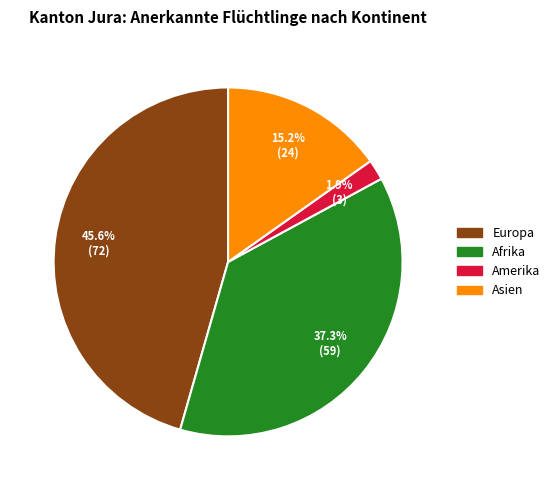

What is the ratio of the value at Afrika to the value at Europa?

0.8